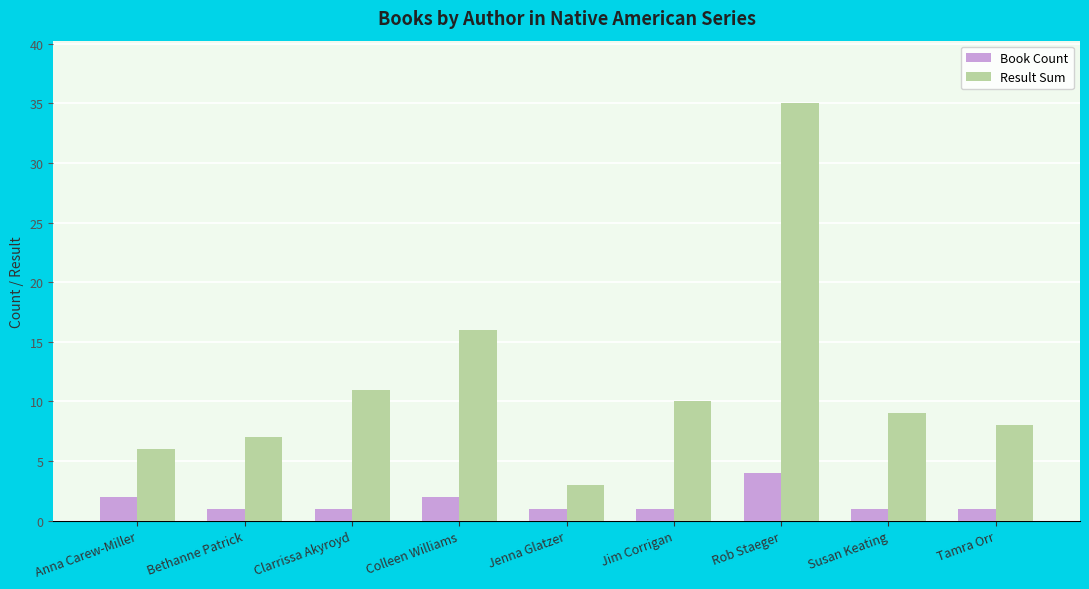

What are all the series names shown in the legend?

Book Count, Result Sum